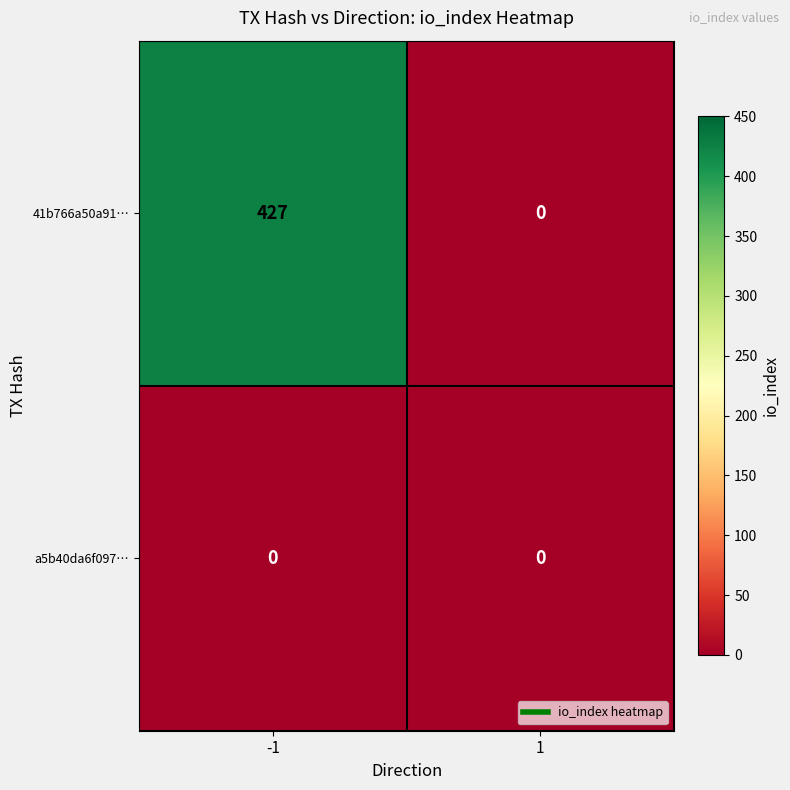

Reading left to right, list all the values displayed in this chart.

41b766a50a91…: -1=427	1=0
a5b40da6f097…: -1=0	1=0